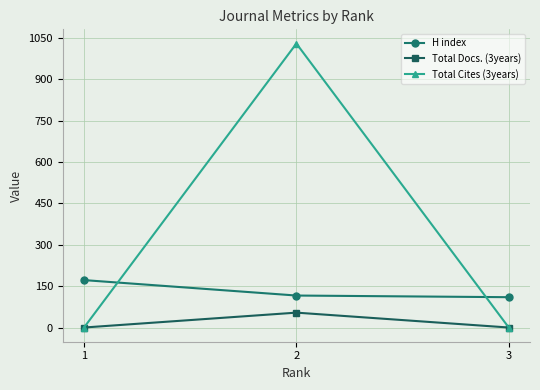

What value does the H index series have at 1, to the nearest 5?

170